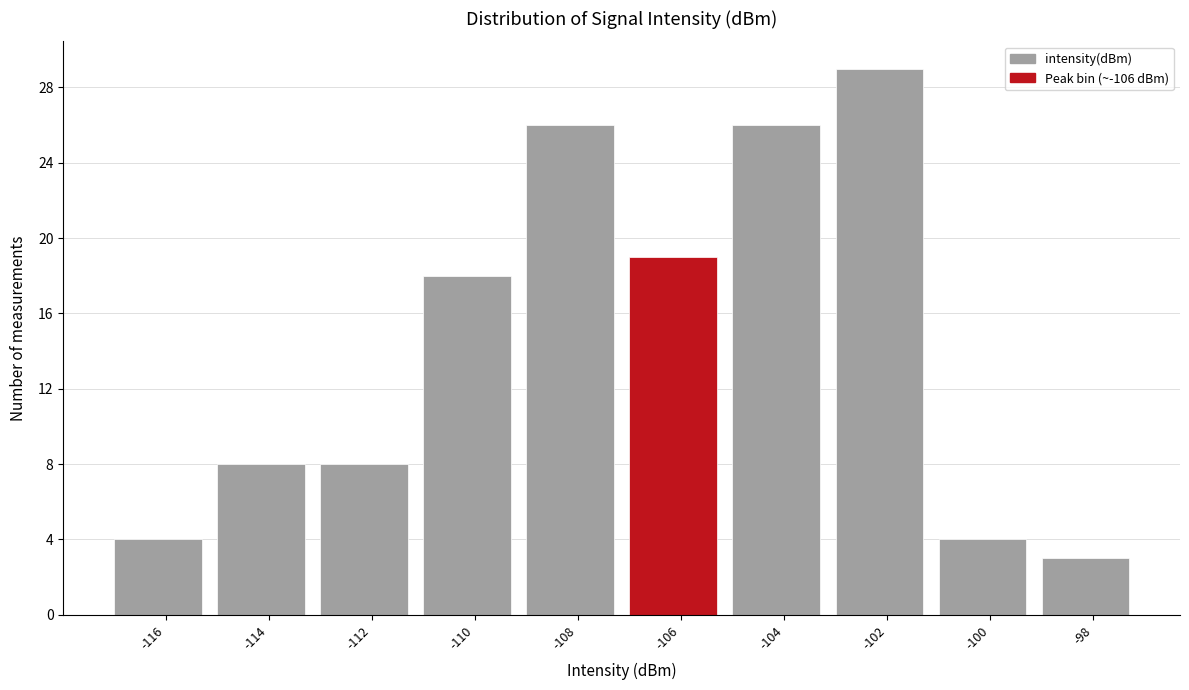

Reading right to left, what are all the values shown in this chart?

3	4	29	26	19	26	18	8	8	4